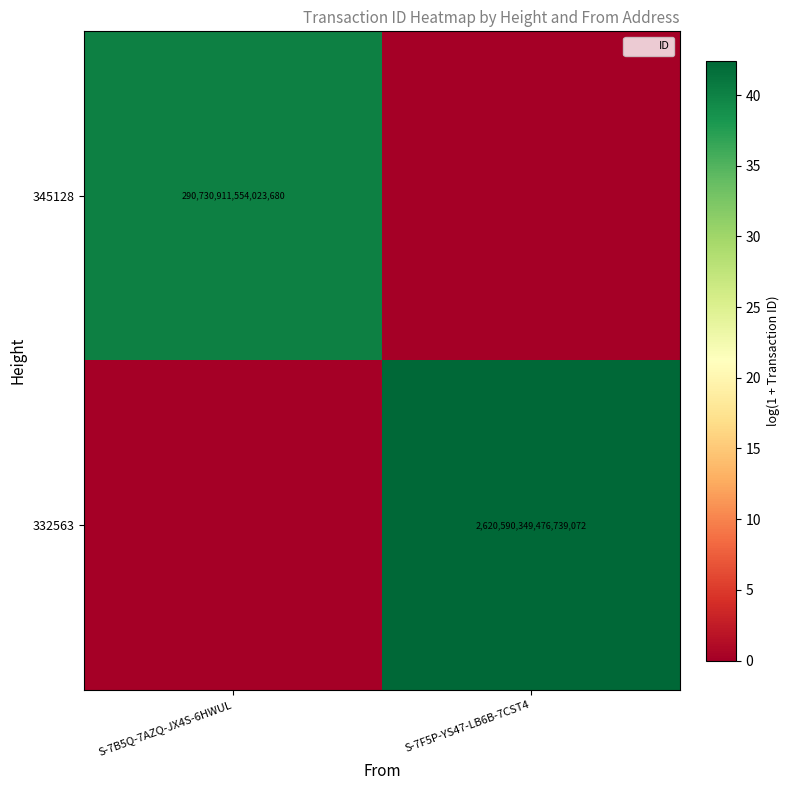

List the series in order of their peak value, lowest first.

345128, 332563